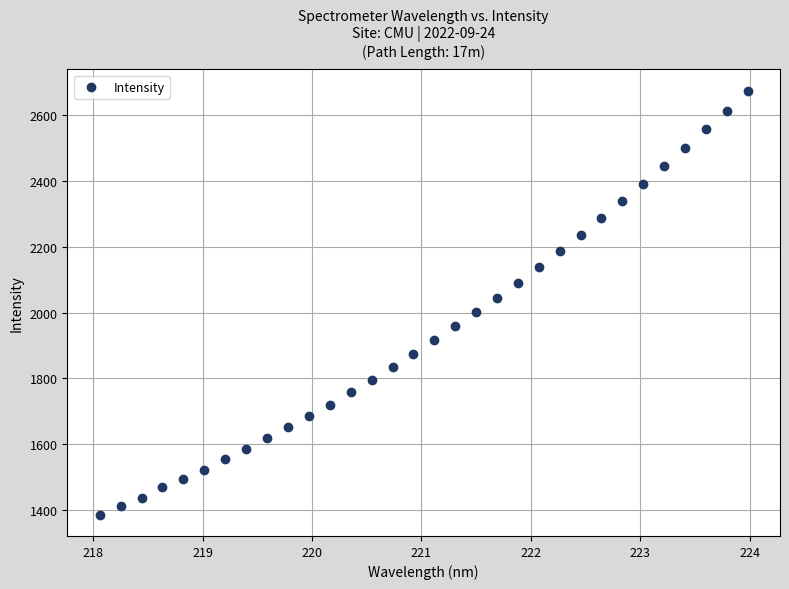

What is the range of Y values (max minus min)?

1286.6